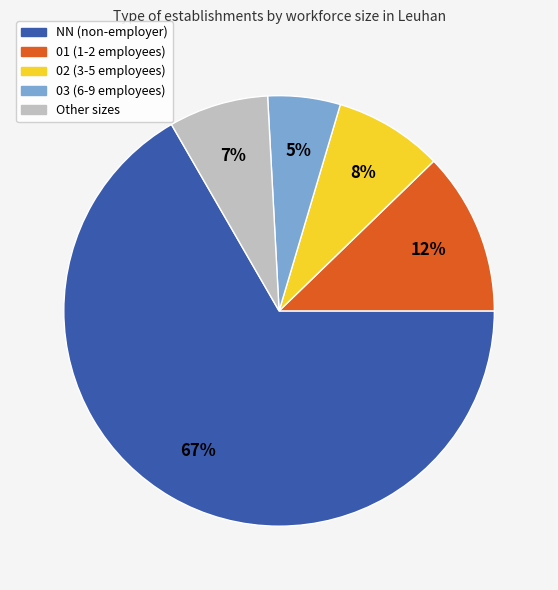

Is there a majority slice in this chart?

Yes